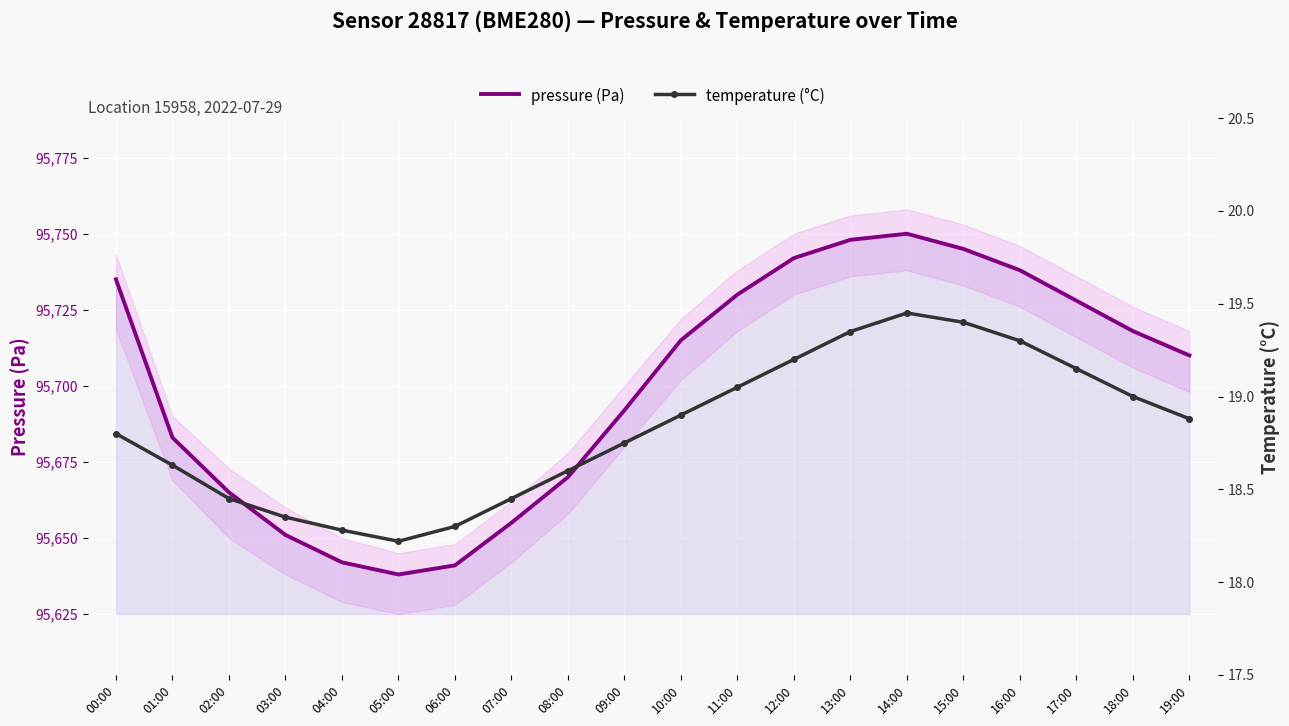

What is the minimum value for temperature (°C)?

18.2